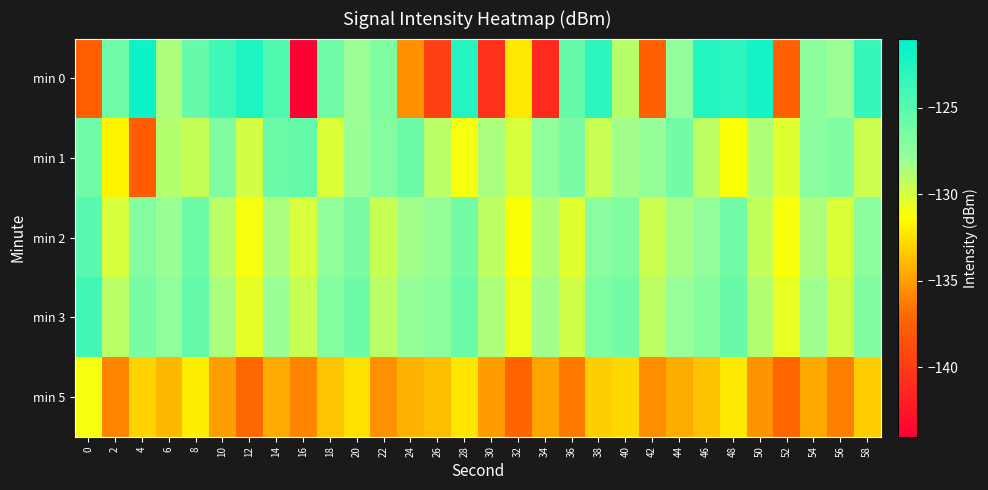

How many data points does each series have?

30